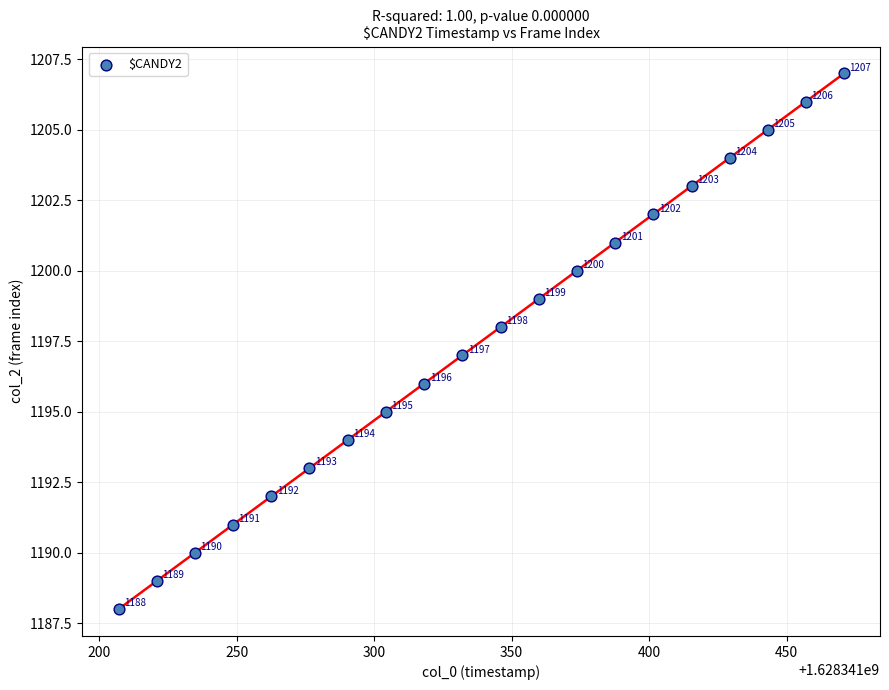

What is the range of Y values (max minus min)?

19